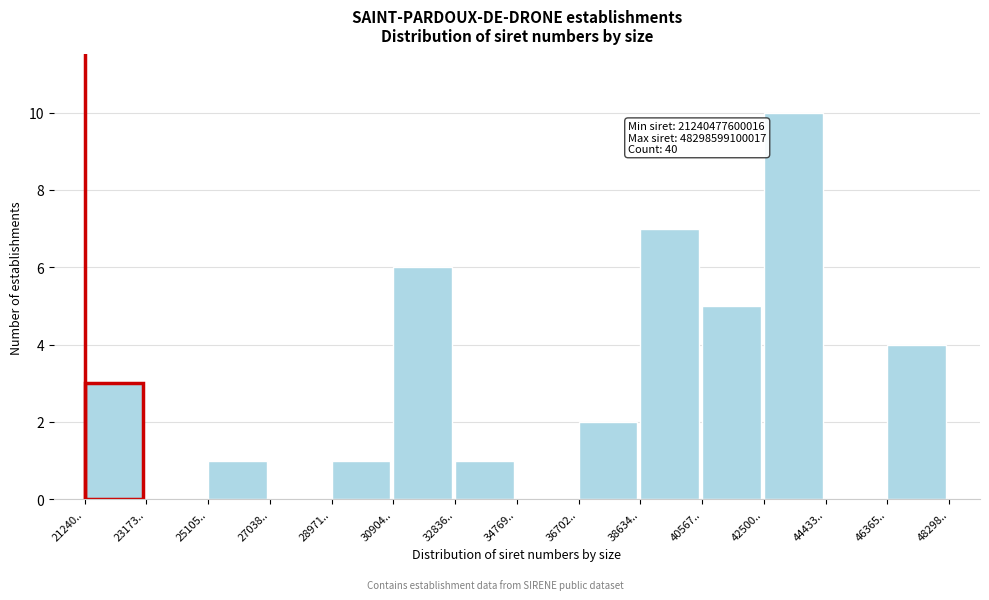

Reading right to left, transcribe all the data shown in this chart.

46365..=4	44433..=0	42500..=10	40567..=5	38634..=7	36702..=2	34769..=0	32836..=1	30904..=6	28971..=1	27038..=0	25105..=1	23173..=0	21240..=3